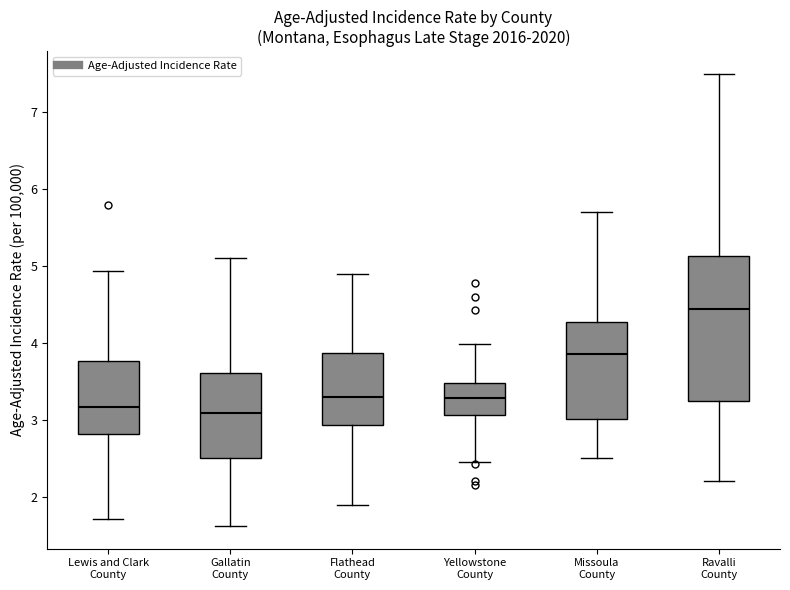

Reading left to right, transcribe this box plot: for each box, give where its median line is, the range the box spans, and where its two whiskers end, as read against the y-axis. The values are not printed on the chart, so give them approximately, as read against the axis.

Lewis and Clark County: median 3.2, box 2.8 to 3.8, whiskers 1.7 to 4.9
Gallatin County: median 3.1, box 2.5 to 3.6, whiskers 1.6 to 5.1
Flathead County: median 3.3, box 2.9 to 3.9, whiskers 1.9 to 4.9
Yellowstone County: median 3.3, box 3.1 to 3.5, whiskers 2.5 to 4.0
Missoula County: median 3.9, box 3.0 to 4.3, whiskers 2.5 to 5.7
Ravalli County: median 4.4, box 3.2 to 5.1, whiskers 2.2 to 7.5